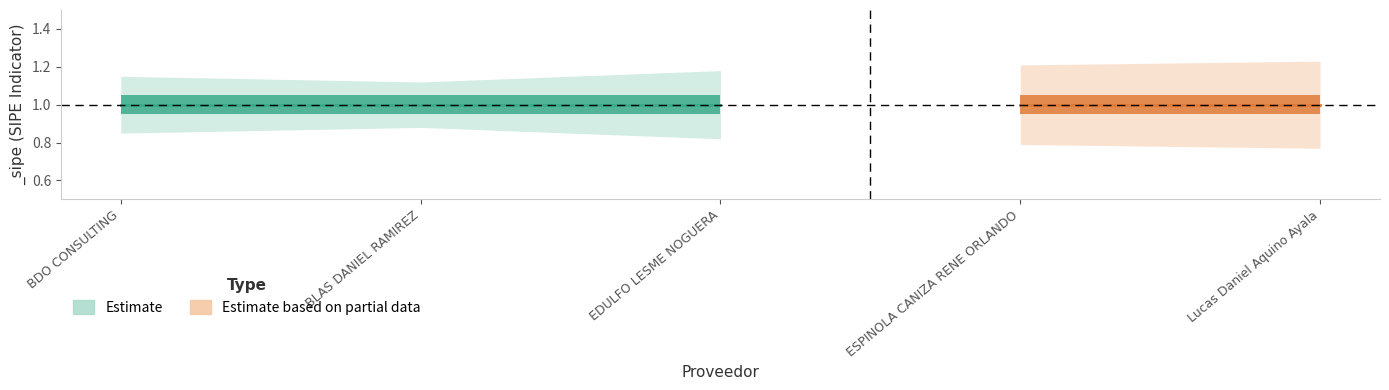

True or false: Partial_upper has a value of 1.2 at Lucas Daniel Aquino Ayala.

True